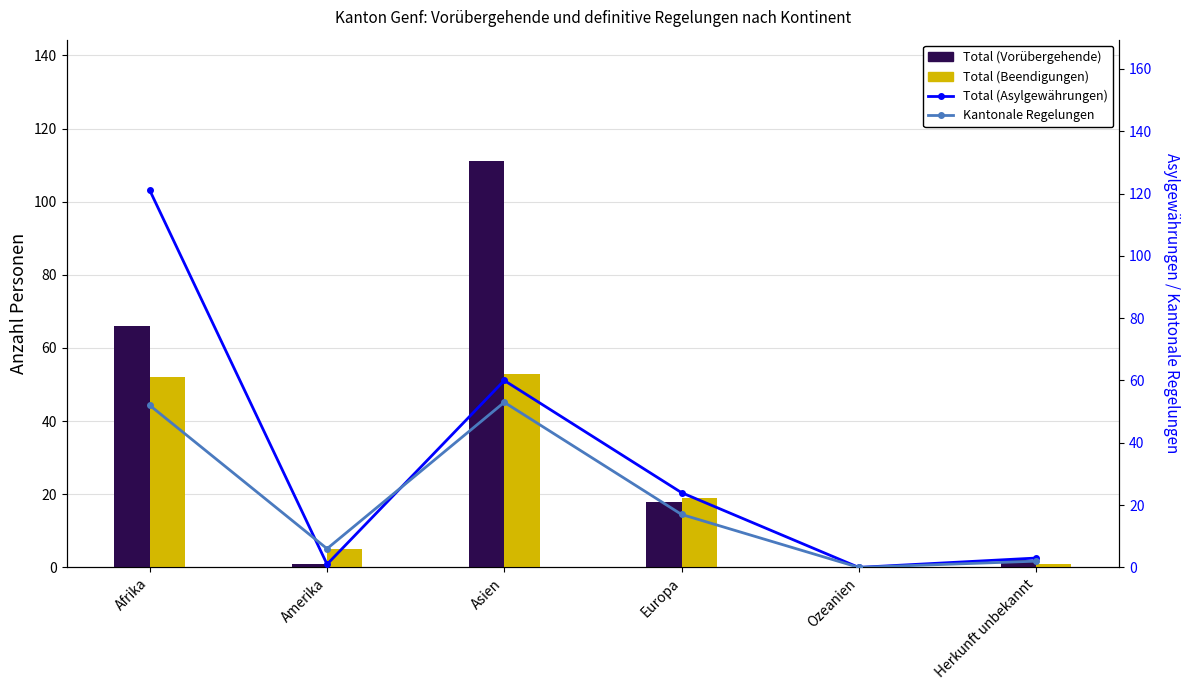

How many values in Total (Beendigungen) are above zero?

5